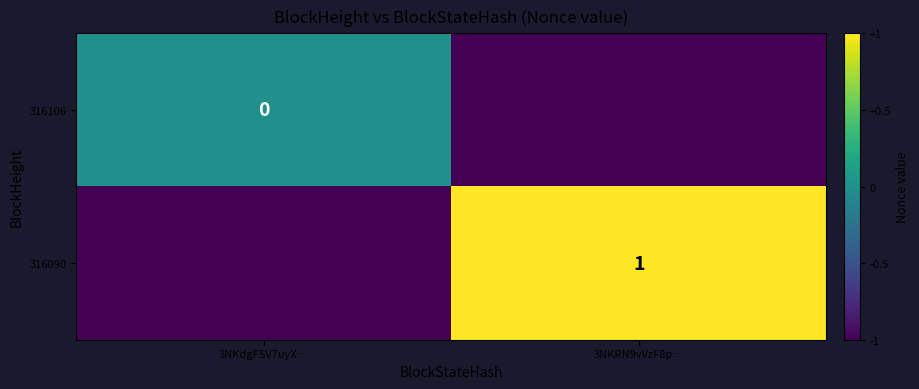

The value of 316090 at 3NKRN9vVzF8p… is 2. True or false?

False